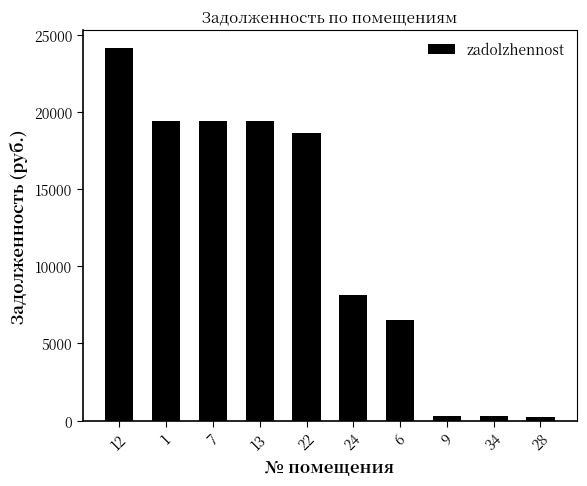

At which label does the data first exceed 18652?

12